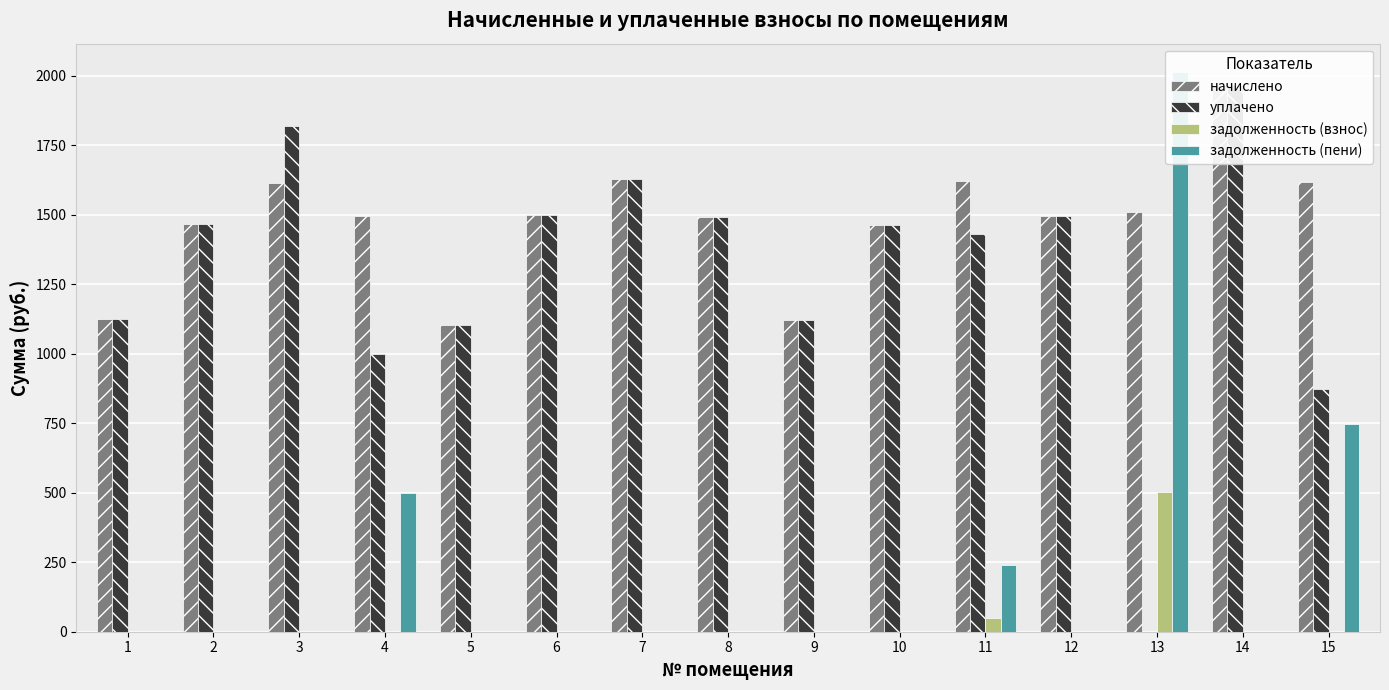

How many values in the уплачено series are below 1463?

7